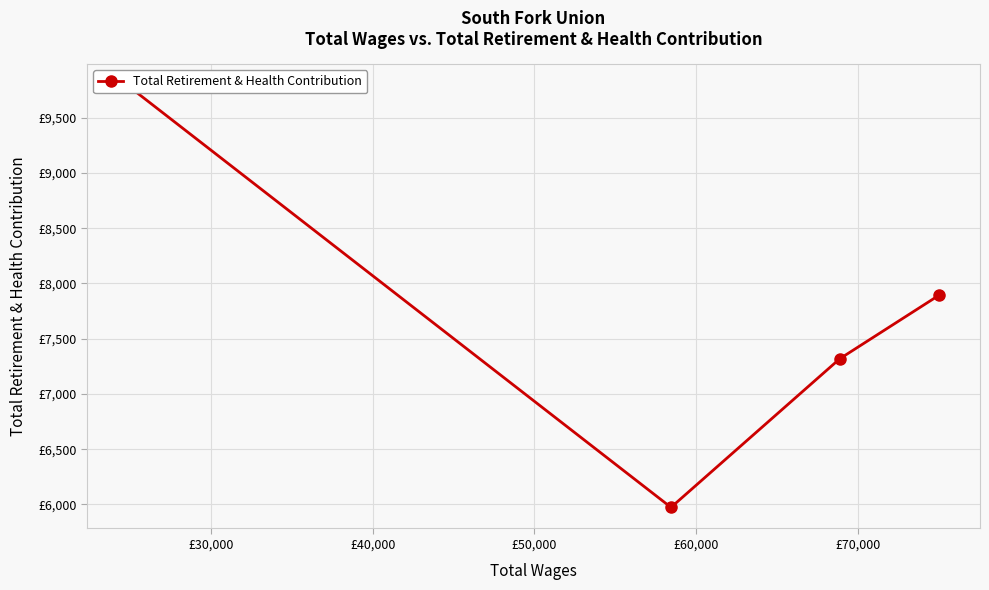

How many series are shown in this chart?

1